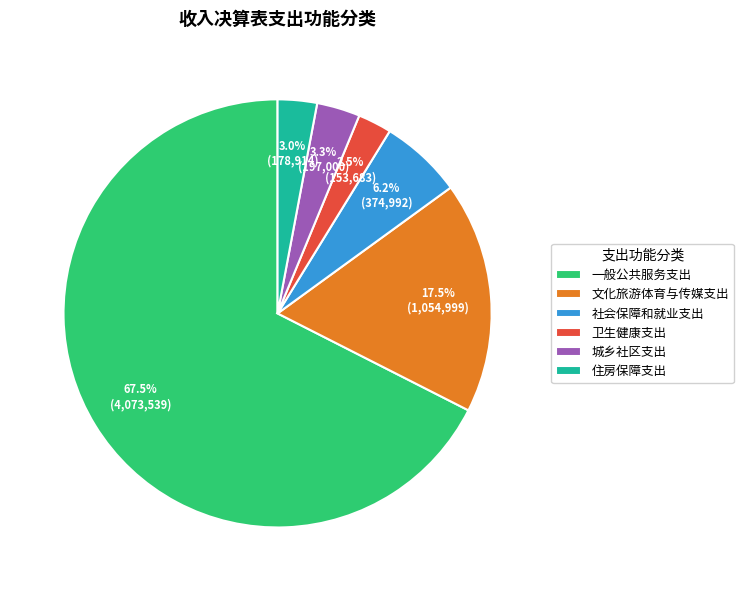

Count the number of slices in the pie.

6